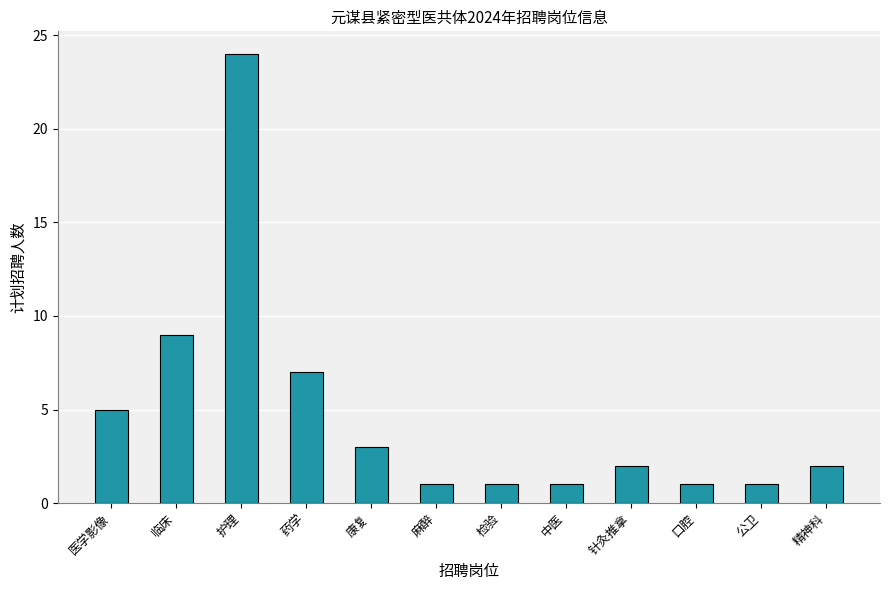

Does the chart contain stacked bars?

No